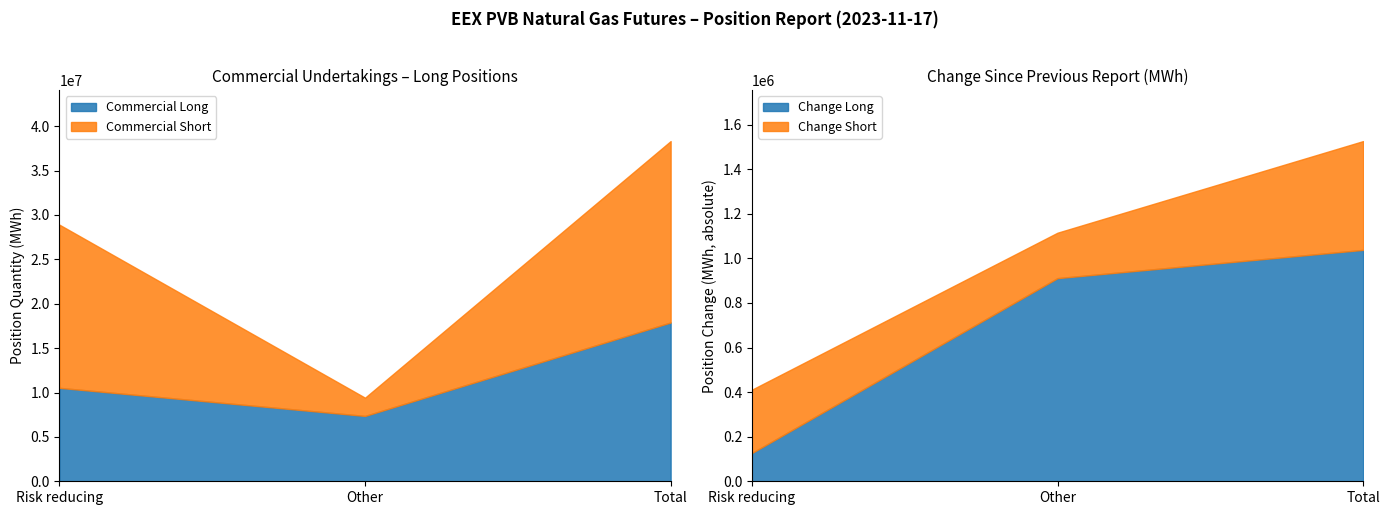

Reading left to right, transcribe the values for Commercial Long.

Risk reducing=10525160	Other=7360400	Total=17885560